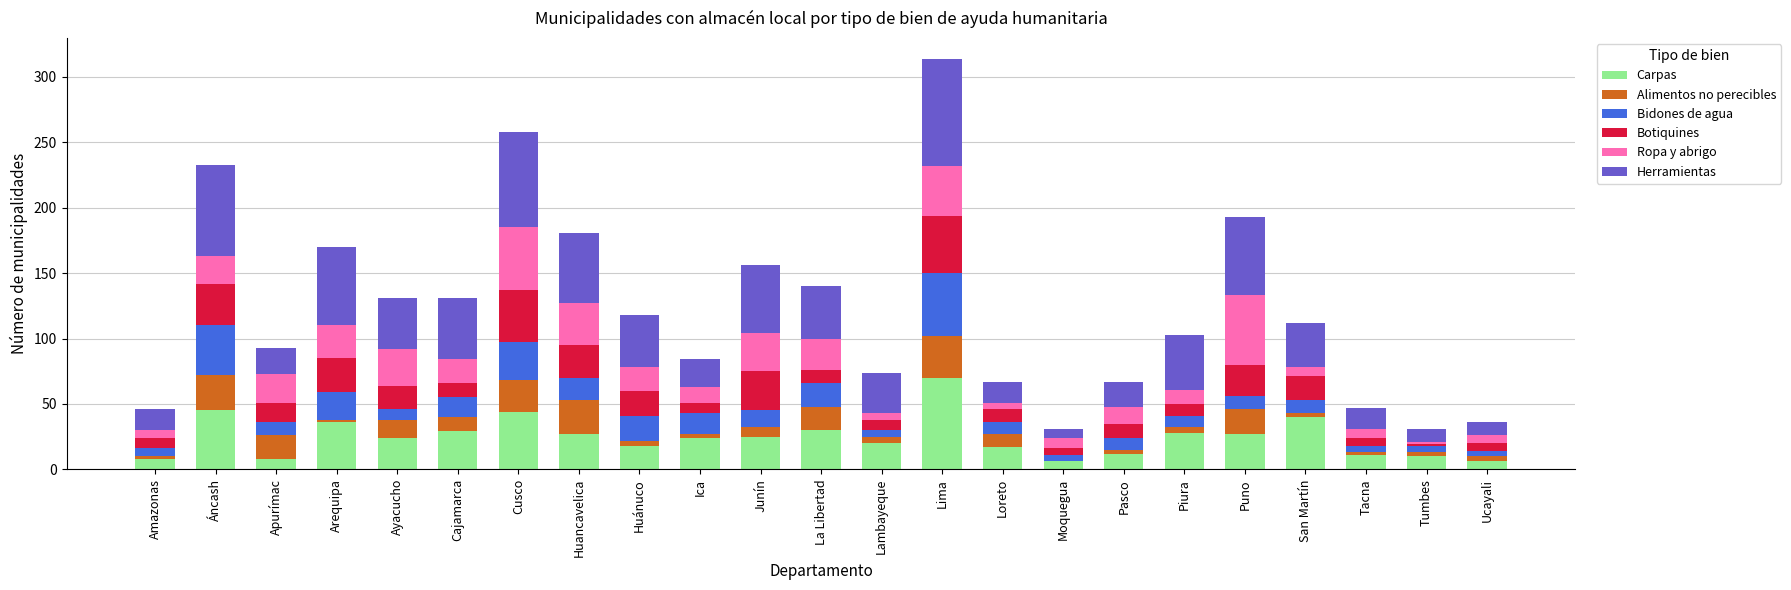

At which label does Carpas reach its peak?

Lima